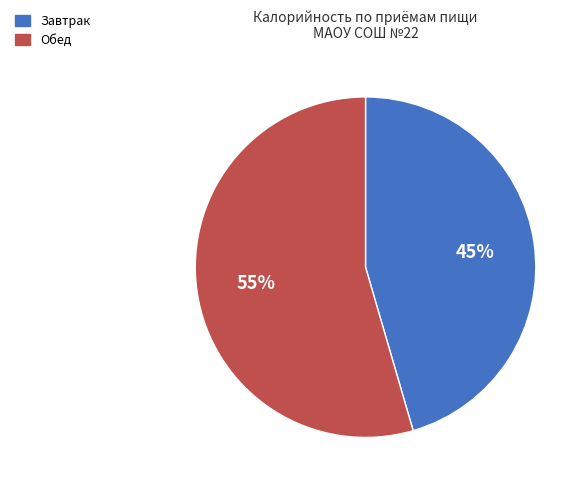

Do Завтрак and Обед together represent more than half of the pie?

Yes